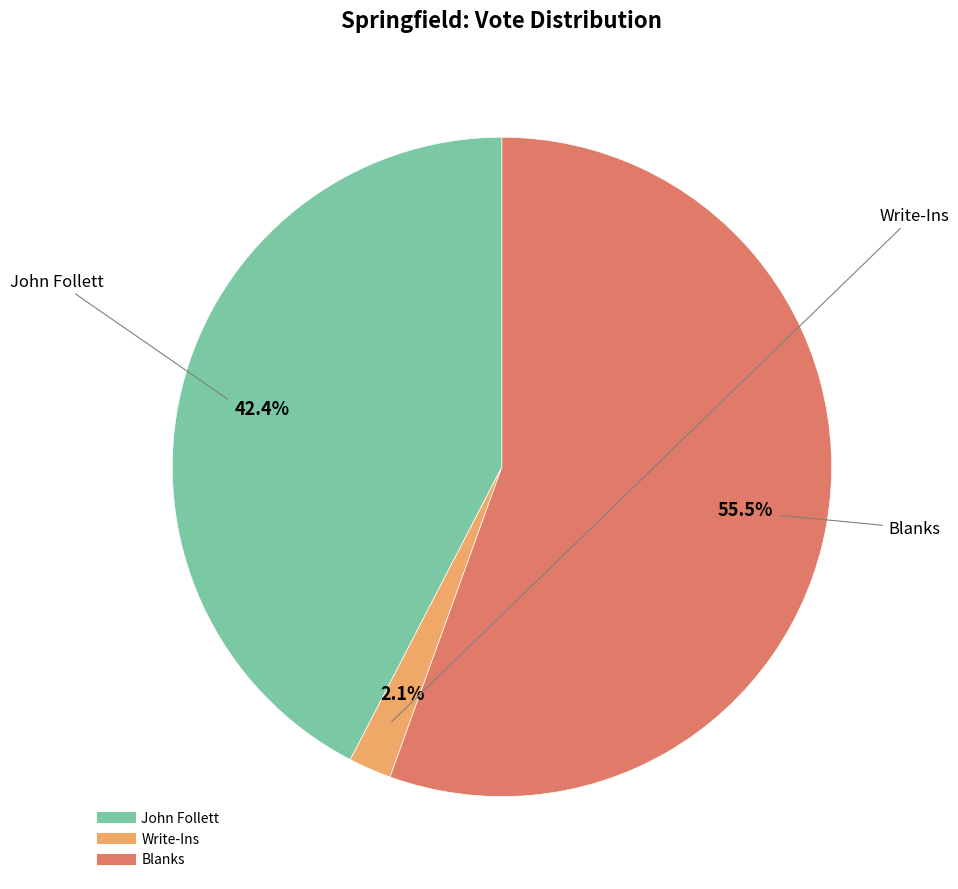

To the nearest percent, what is the average slice percentage?

33%